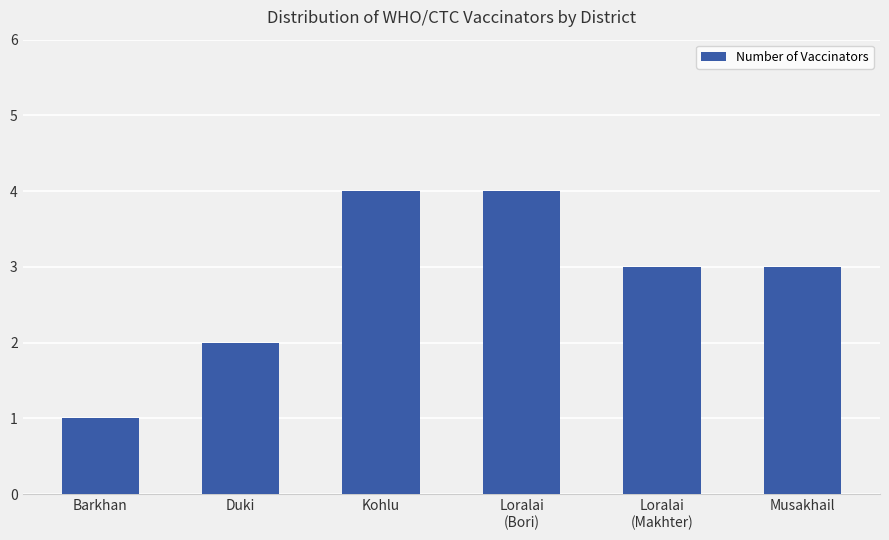

Count the number of categories in the chart.

6